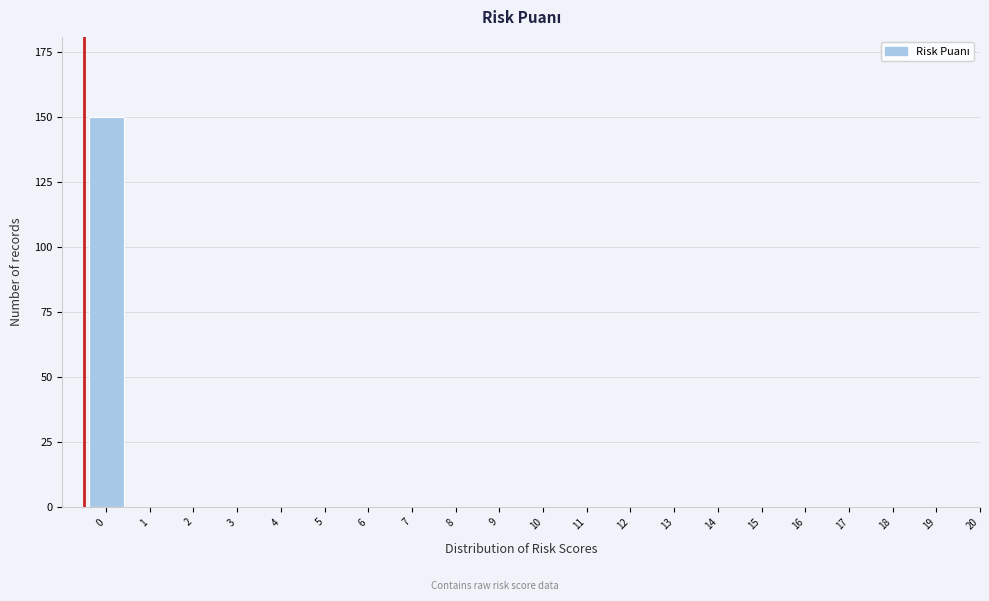

Reading left to right, what are all the values shown in this chart?

0=150	1=0	2=0	3=0	4=0	5=0	6=0	7=0	8=0	9=0	10=0	11=0	12=0	13=0	14=0	15=0	16=0	17=0	18=0	19=0	20=0